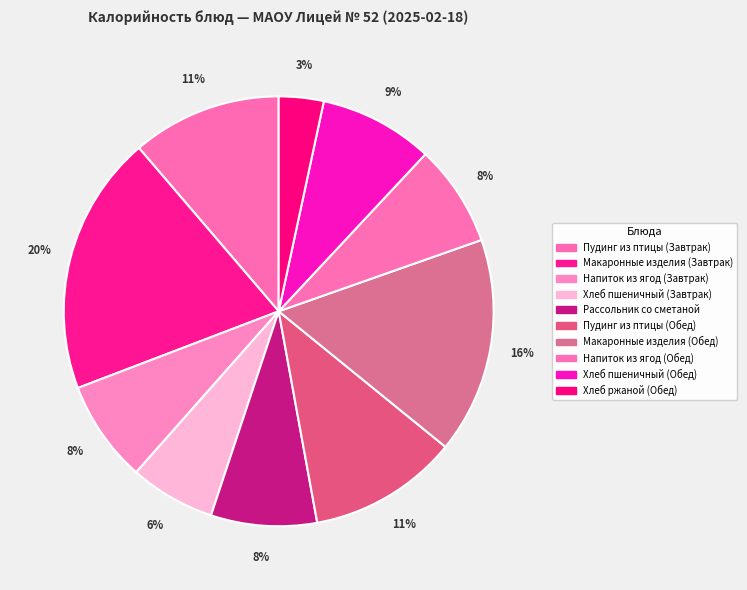

What is the largest slice in the pie chart?

Макаронные изделия (Завтрак)